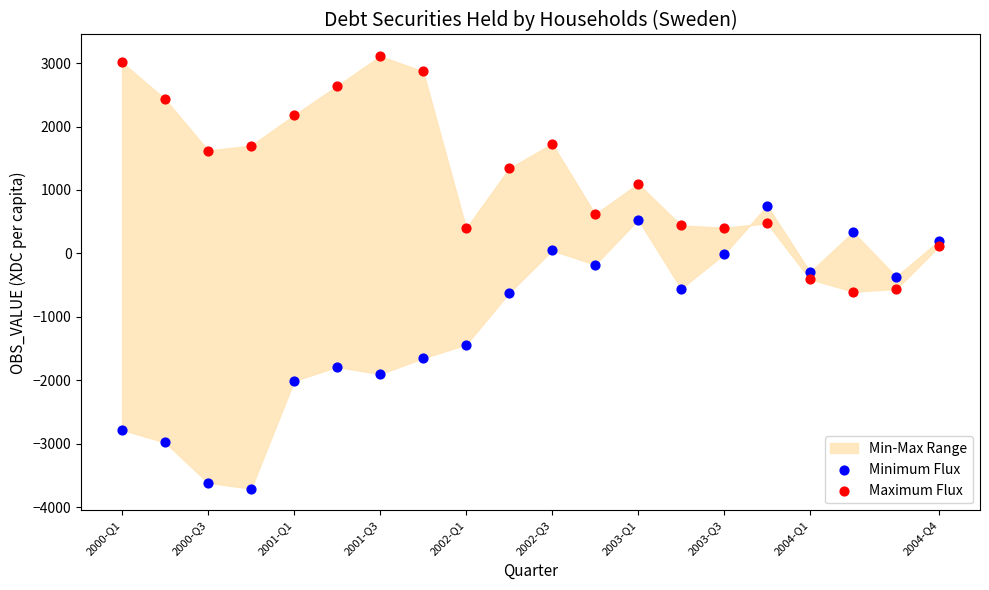

Which series contains the lowest Y value?

Minimum Flux